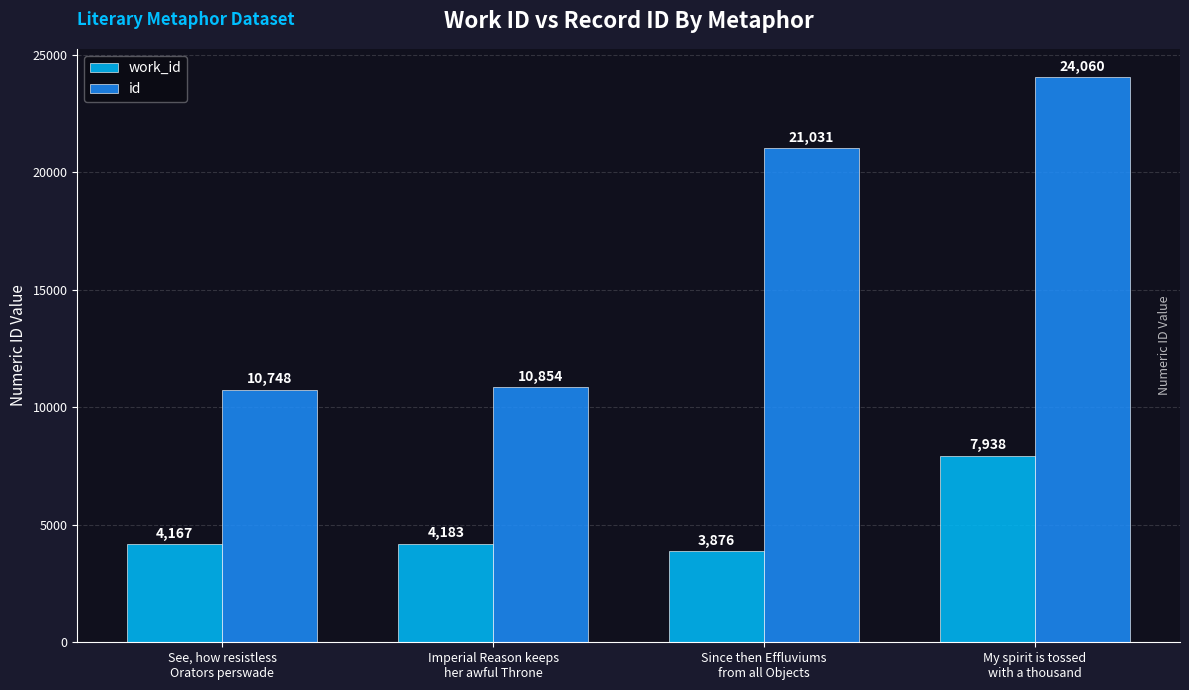

Reading left to right, transcribe all the data shown in this chart.

work_id: 4167	4183	3876	7938
id: 10748	10854	21031	24060